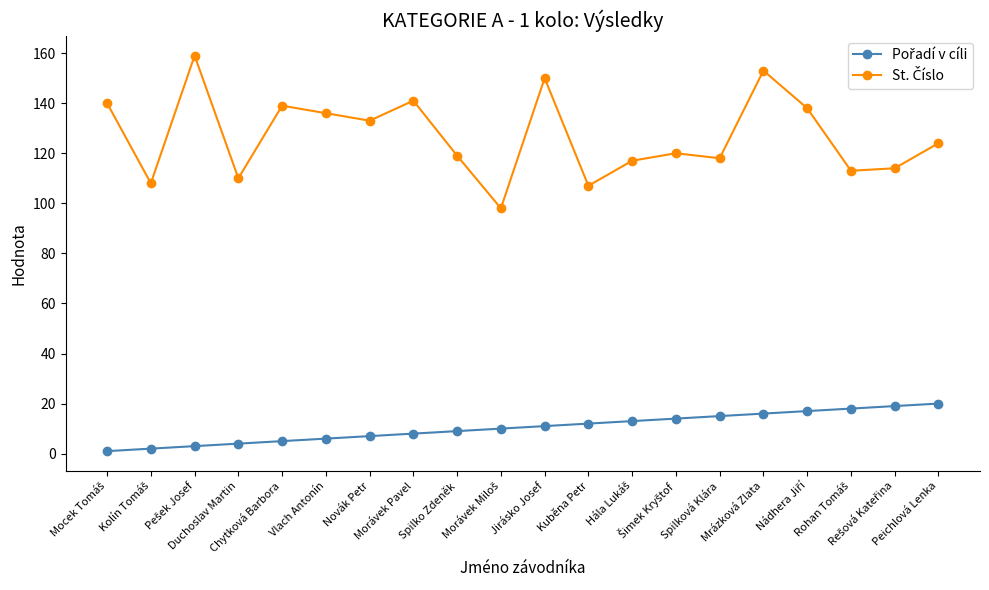

True or false: St. Číslo and Pořadí v cíli intersect in this chart.

False